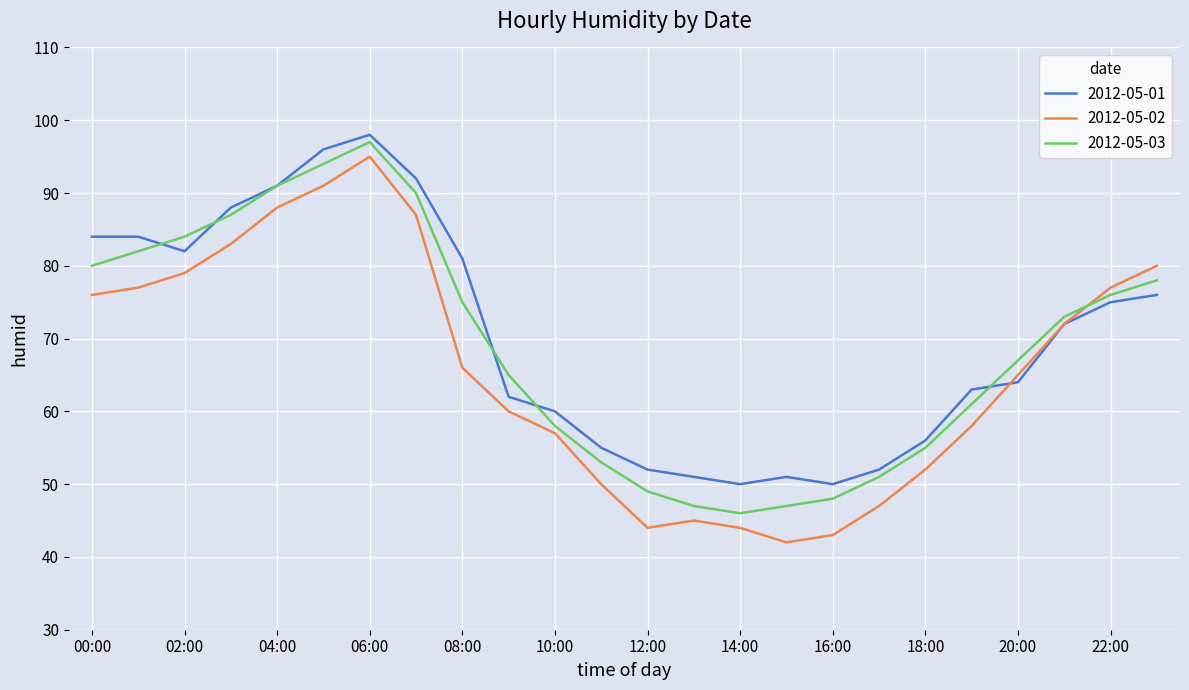

What is the average value of the 2012-05-01 series?

70